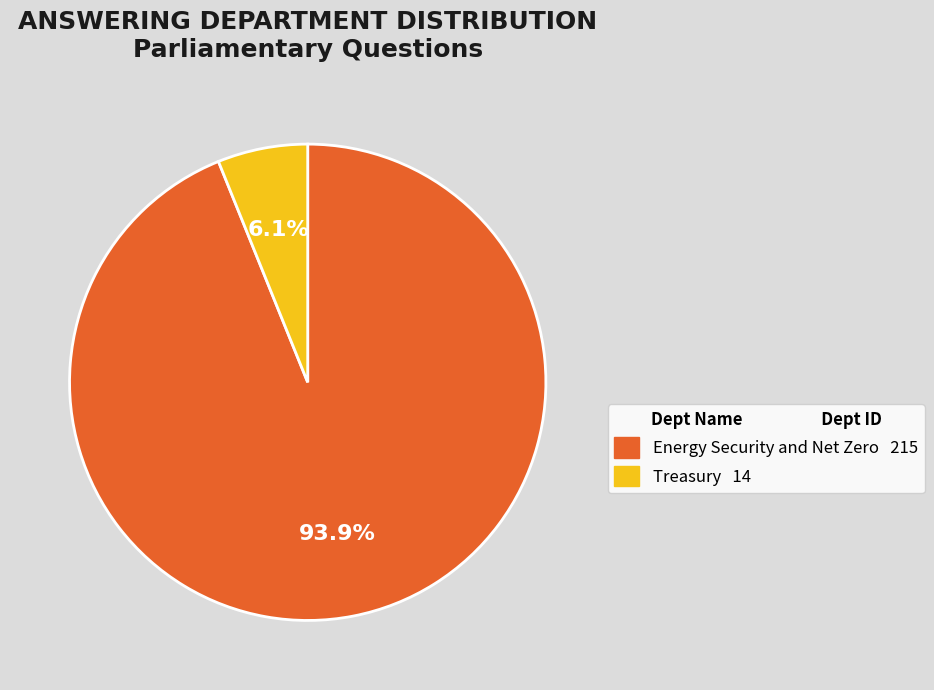

Approximately how many times larger is the value at Treasury compared to Energy Security and Net Zero?

0.1